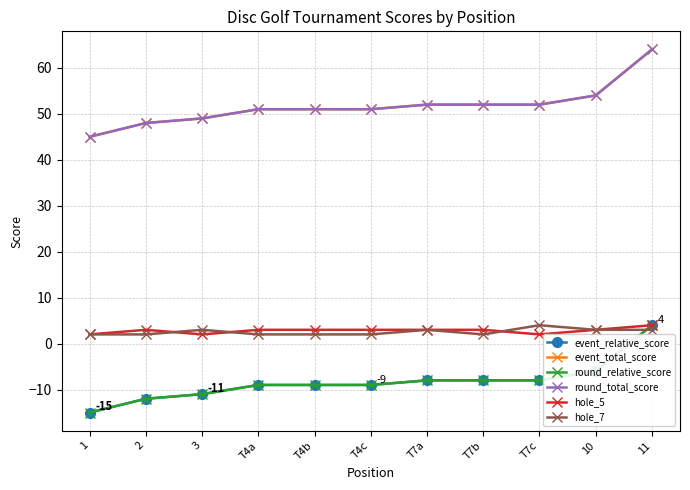

At which category is the sum across all series the highest?

11